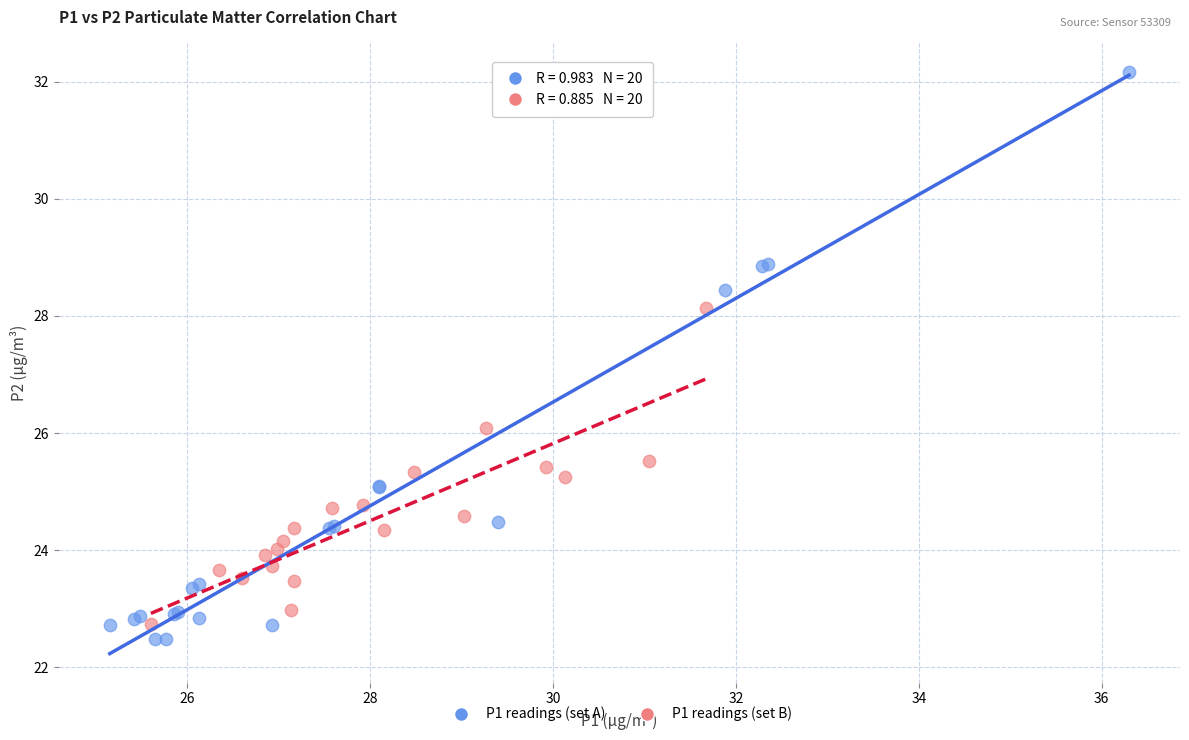

Which series reaches the maximum Y coordinate?

P1 readings (set A)